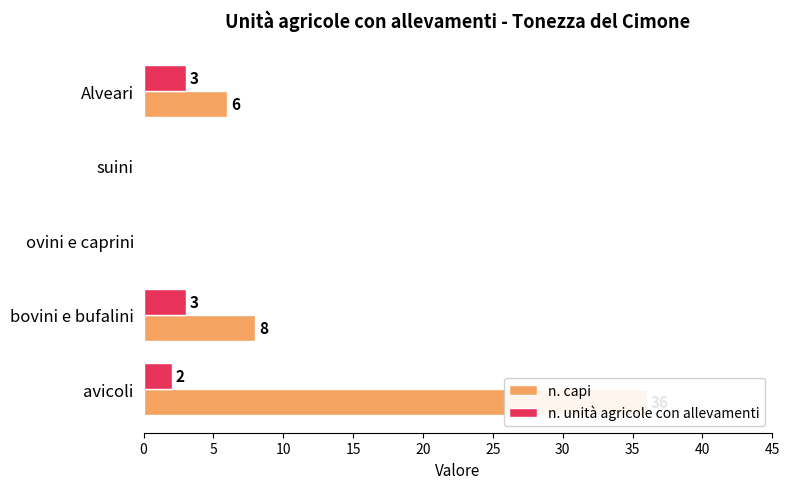

What is the highest value of the n. capi series?

36